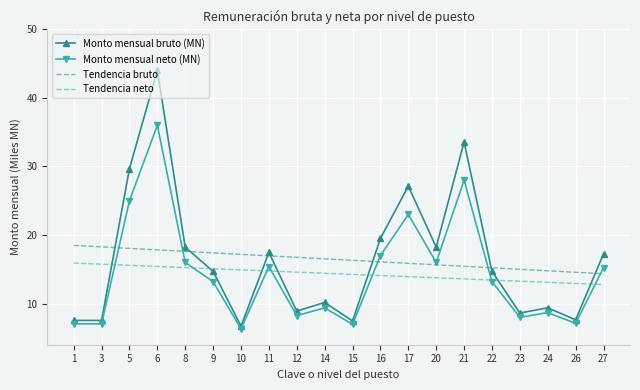

Read the Tendencia bruto value at 24.

14.8